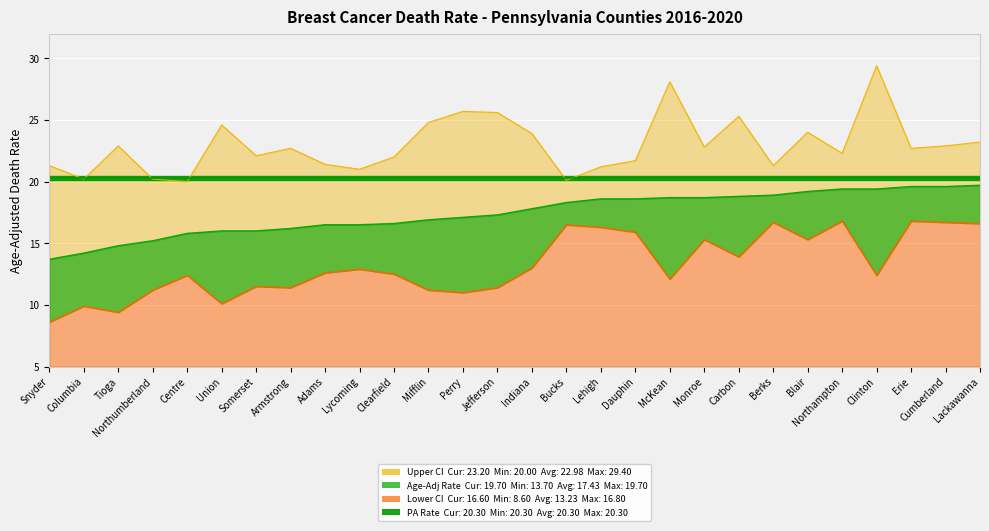

Where does the Lower CI series first go above 12?

Centre